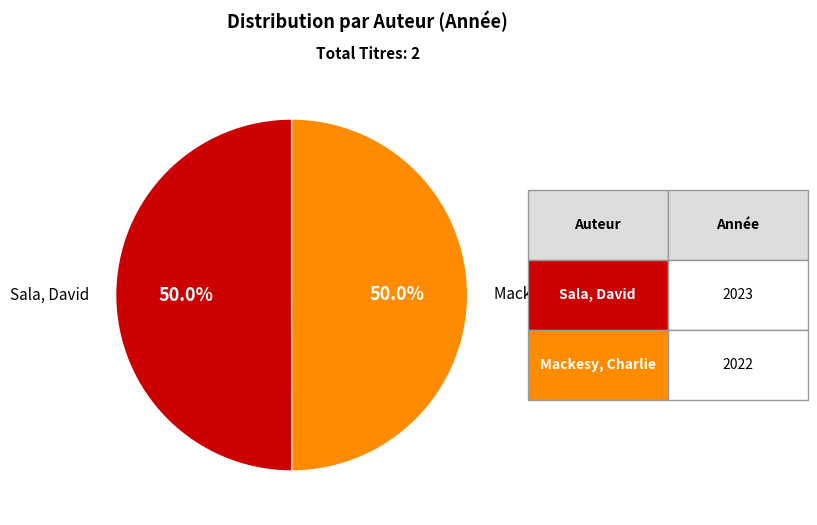

Is it true that Mackesy, Charlie is 43% of the pie?

False